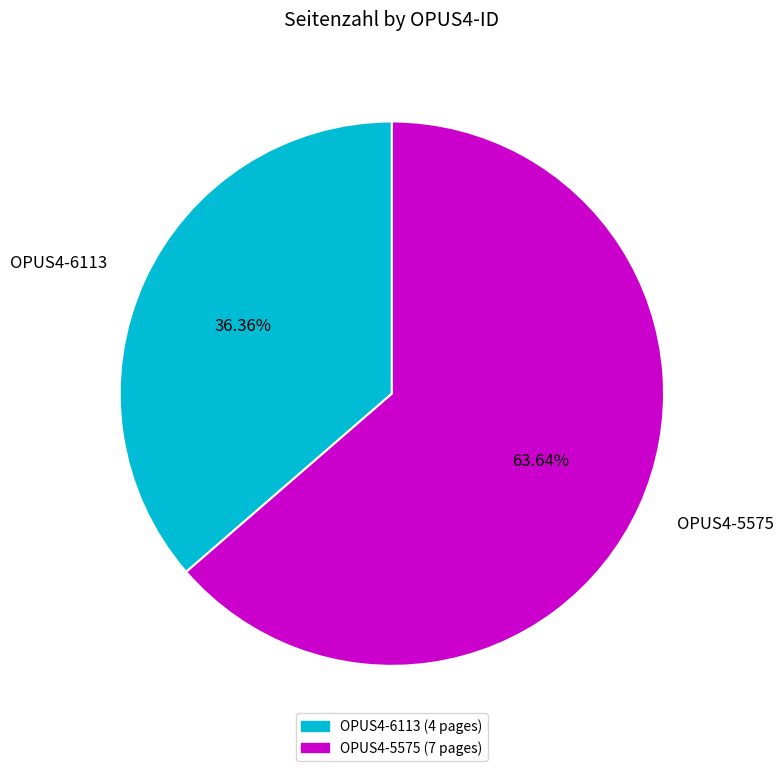

How many segments does this pie chart have?

2